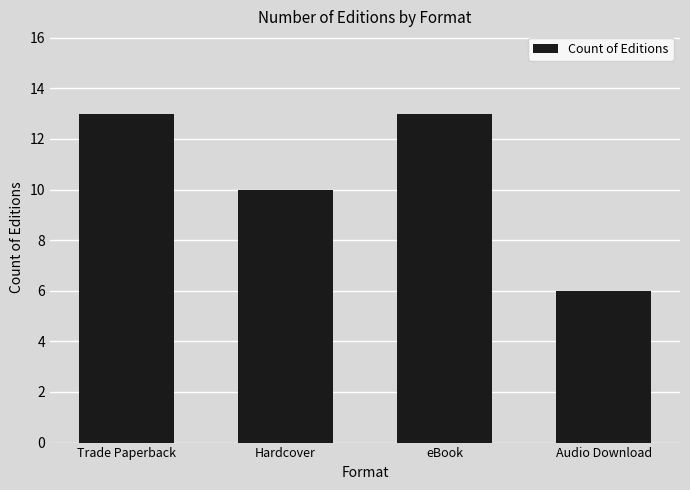

What is the difference between the second highest and minimum values?

7